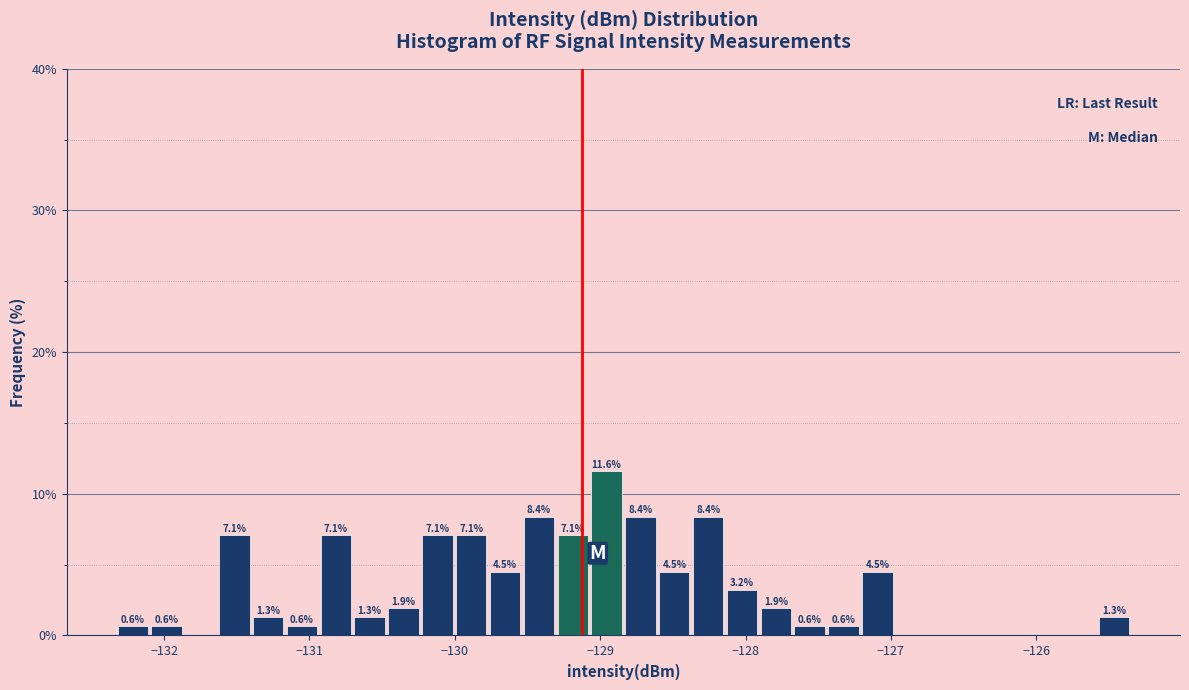

Read against the x-axis, roughly where is the centre of the tallest bar?

-129.0